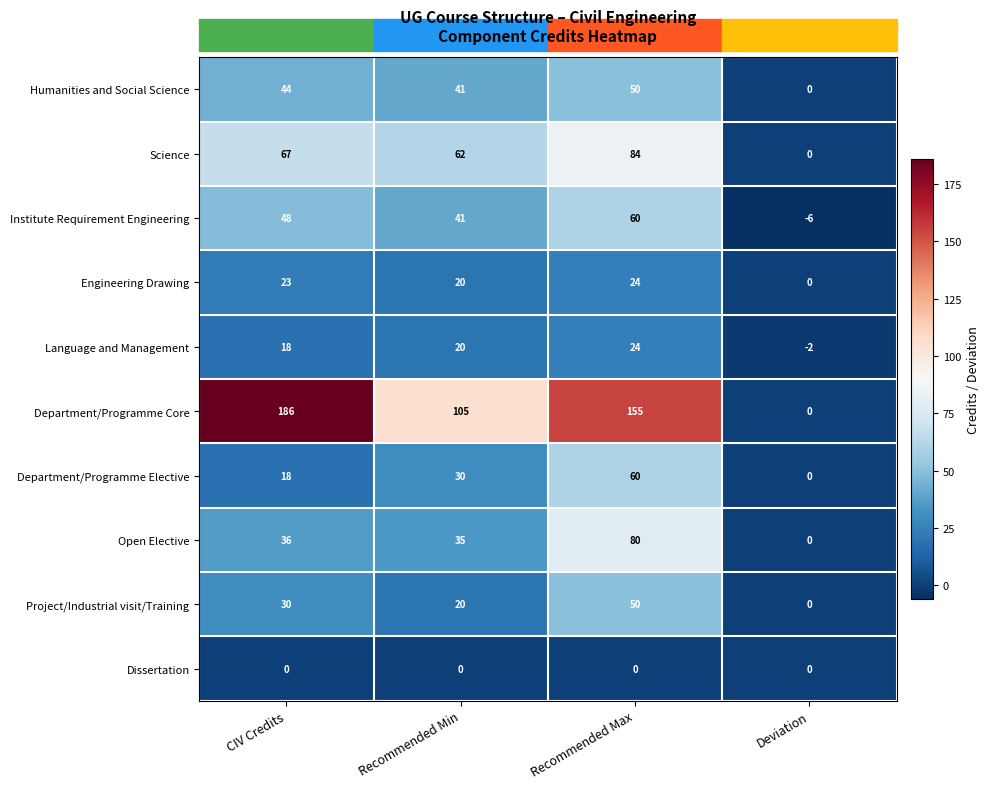

What is the difference between the Open Elective values at Recommended Min and Recommended Max?

45